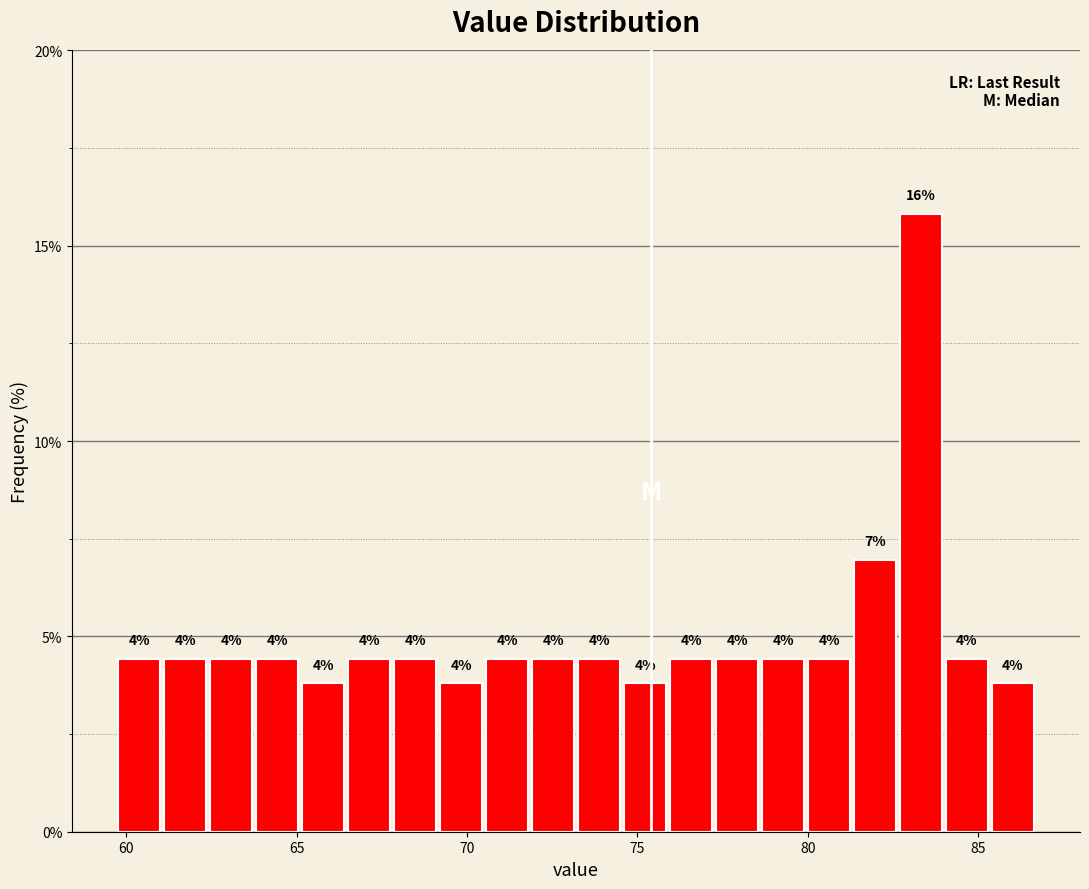

Around what value on the x-axis is the tallest bar? Give the approximate position of its centre, as read against the axis.

83.5